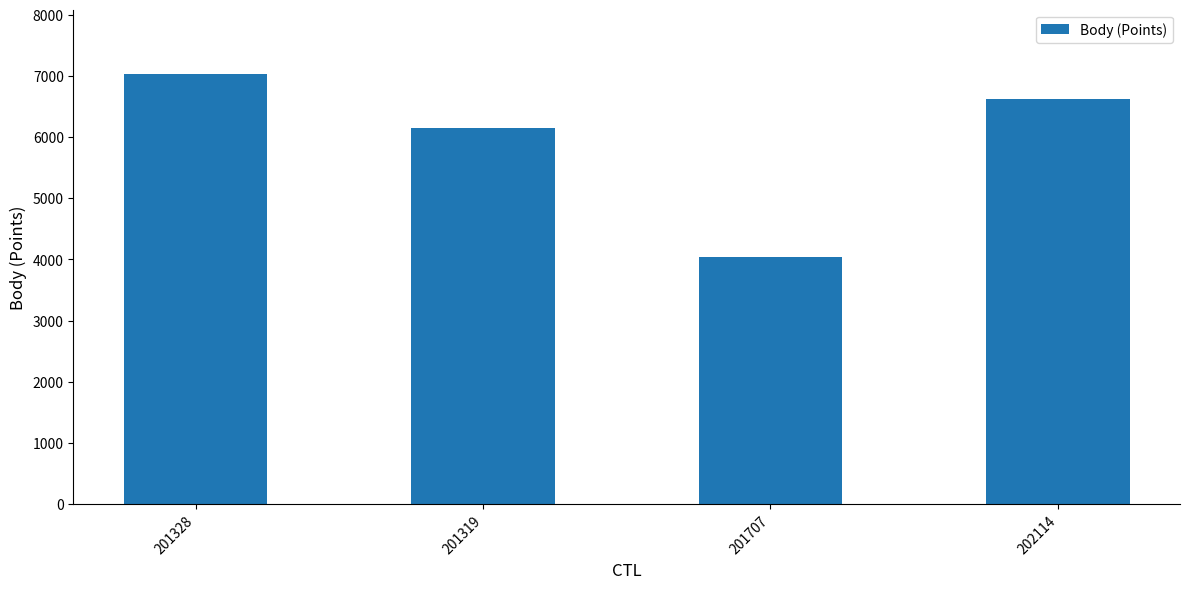

What is the label of the 3rd bar from the right?

201319